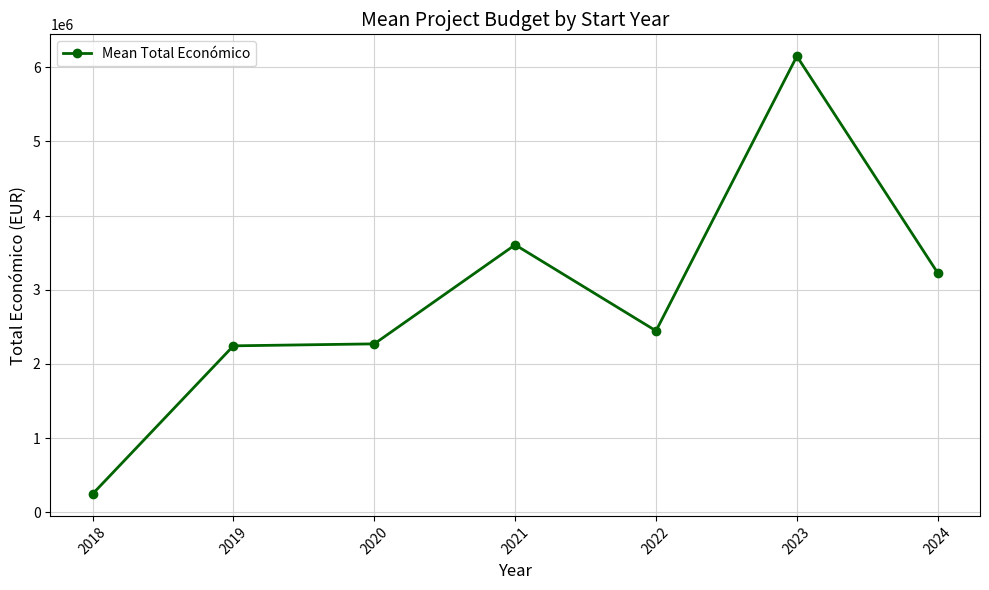

How many data points are less than 2446068?

3